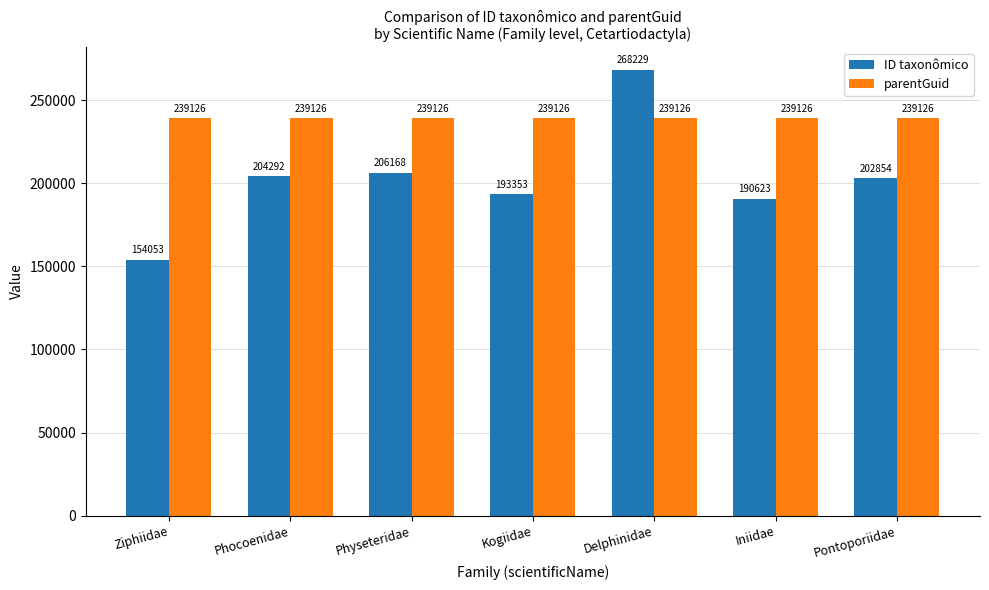

What is the total value across all series at Kogiidae?

432479